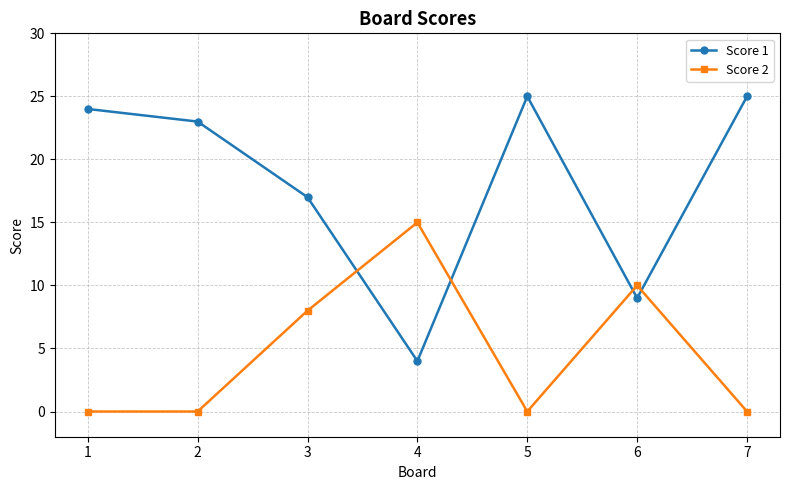

Which series changed the most between 1 and 2?

Score 1